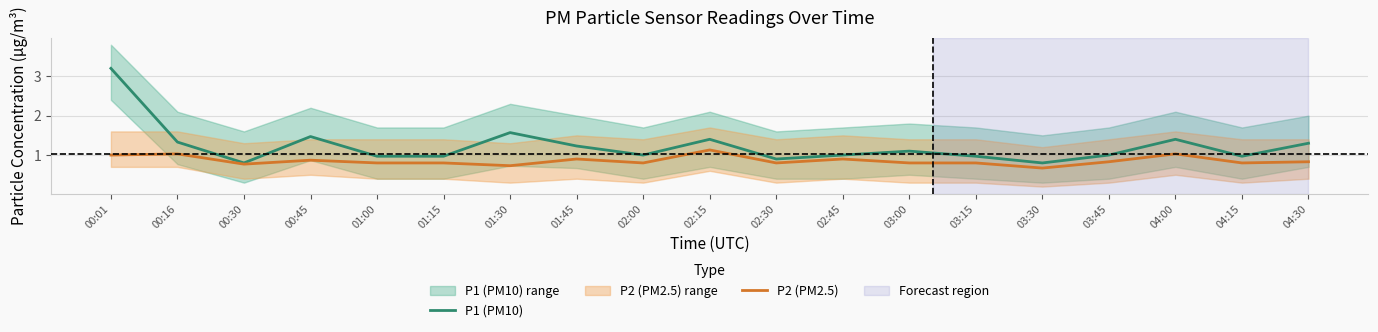

The P1 (PM10) series shows 2.2 at 04:00. True or false?

False